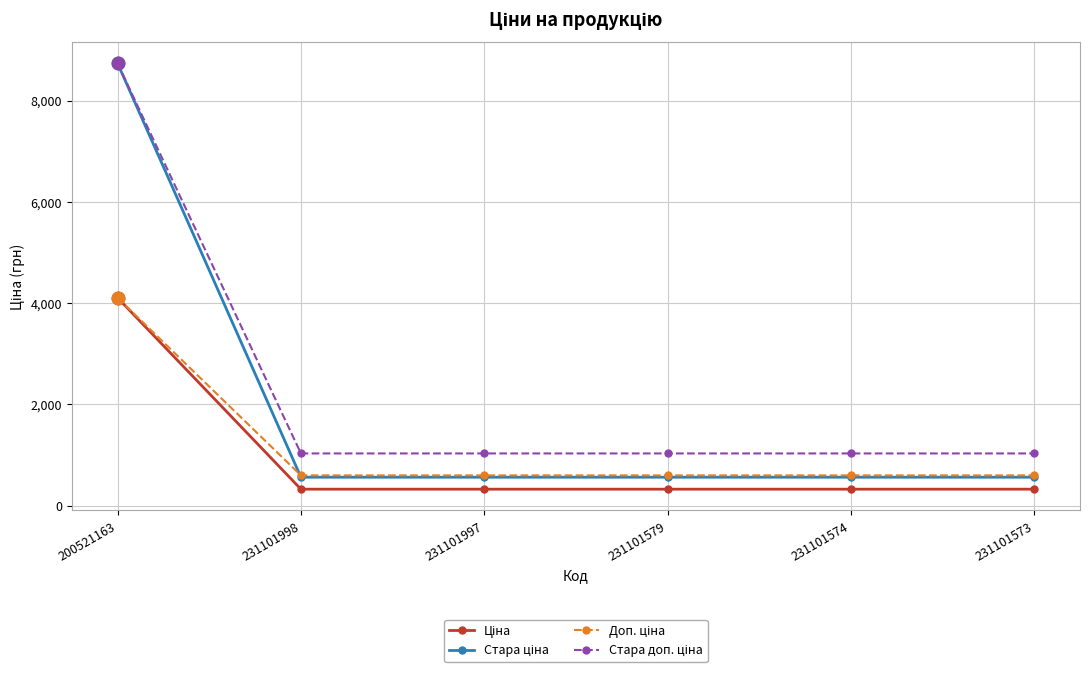

What is the minimum value shown in the chart?

326.4